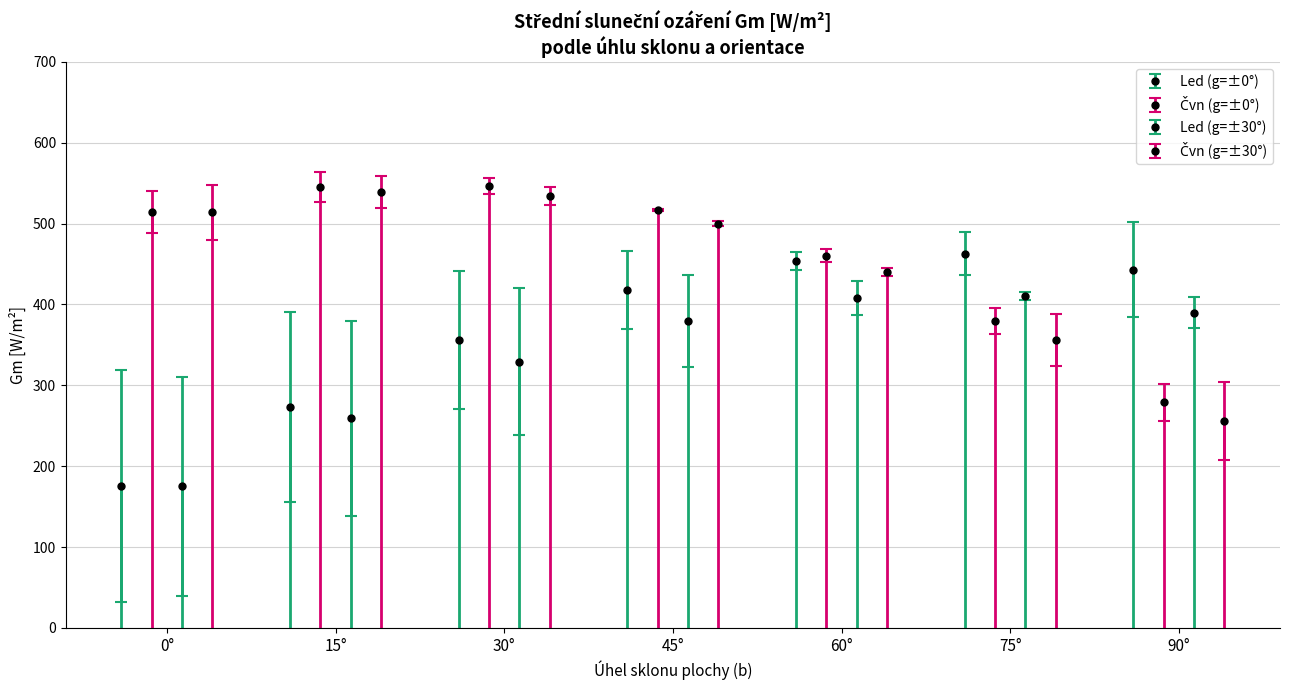

What is the average value of the Led (g=0°) series?

369